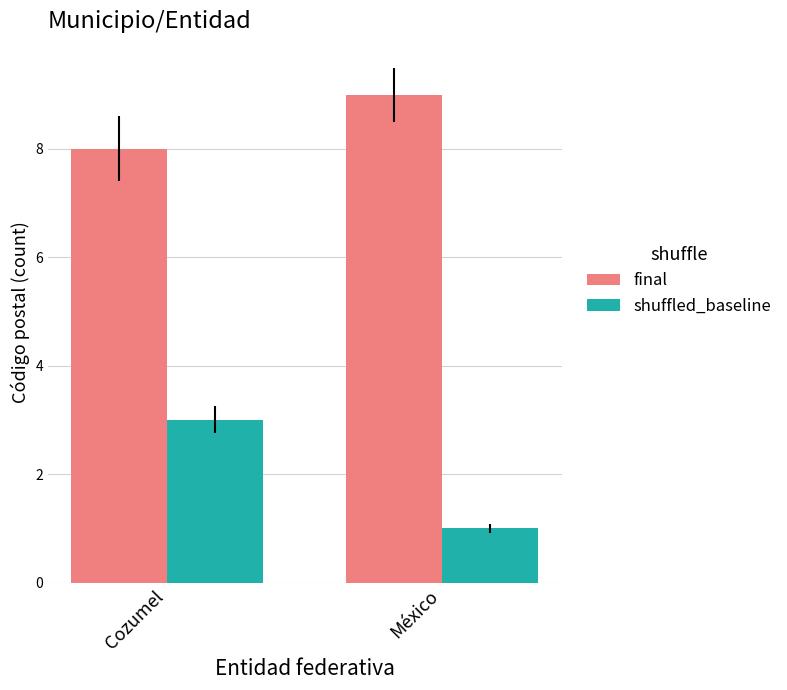

The final series shows 15 at México. True or false?

False